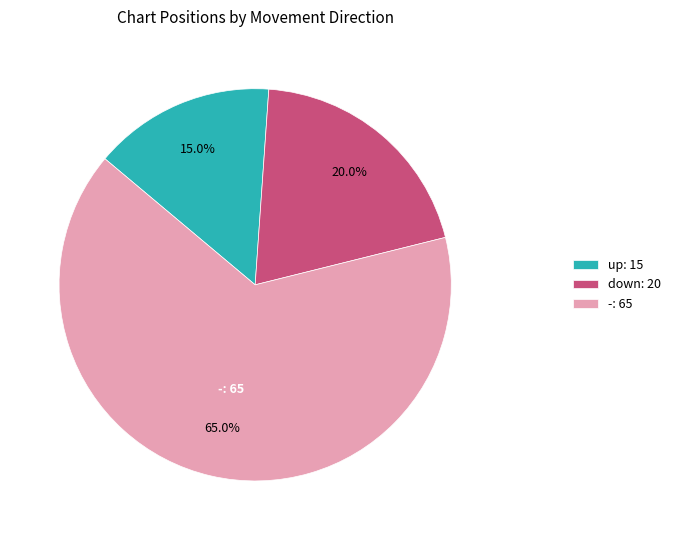

Which category has the smallest portion of the pie?

up